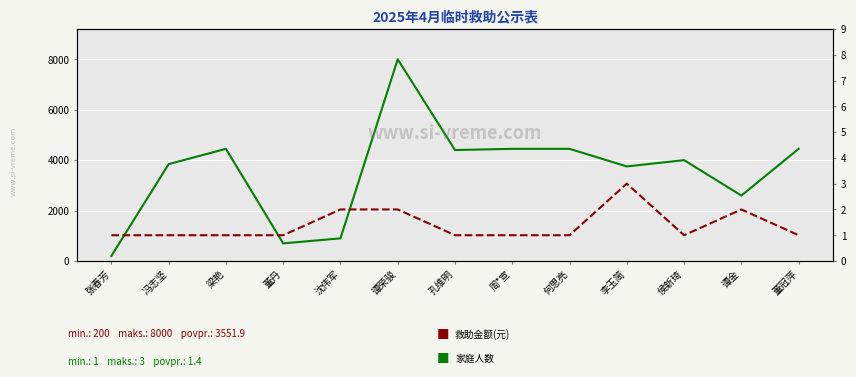

What is the label of the 13th point from the left?

董冠萍